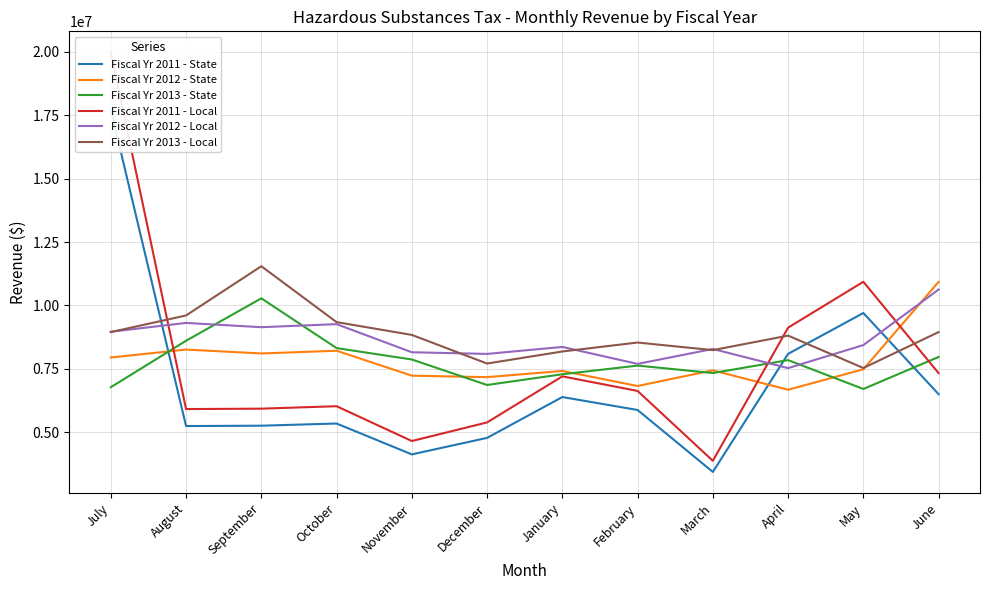

Reading left to right, list all the values displayed in this chart.

Fiscal Yr 2011 - State: 17720742.0	5246597.0	5260294.0	5346373.0	4128885.0	4779419.0	6390123.0	5879973.0	3436919.0	8092968.0	9704138.2	6502382.0
Fiscal Yr 2012 - State: 7949978.0	8262238.0	8108804.0	8215727.0	7232788.0	7174892.0	7418655.0	6825615.0	7442463.0	6678207.0	7483851.0	10930914.0
Fiscal Yr 2013 - State: 6777145.0	8609181.0	10282379.0	8320130.0	7870925.0	6865622.0	7288798.0	7630723.0	7336117.0	7845997.0	6708595.0	7970181.0
Fiscal Yr 2011 - Local: 19982964.0	5916376.0	5931821.0	6028889.0	4655976.0	5389557.0	7205884.0	6630608.0	3875674.0	9126113.0	10934844.2	7332473.0
Fiscal Yr 2012 - Local: 8964868.0	9312736.0	9143970.0	9264543.0	8156122.0	8090836.0	8365717.0	7696970.0	8285286.0	7530744.0	8439236.0	10629176.0
Fiscal Yr 2013 - Local: 8951647.0	9606914.0	11548575.0	9344690.0	8840169.0	7711071.0	8186357.0	8539758.0	8239504.0	8812171.0	7534706.0	8951647.0